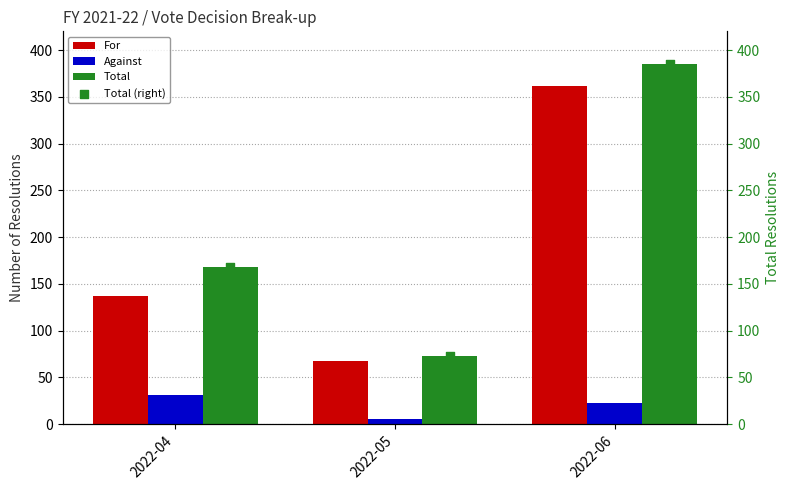

What are all the series names shown in the legend?

For, Against, Total, Total (right)